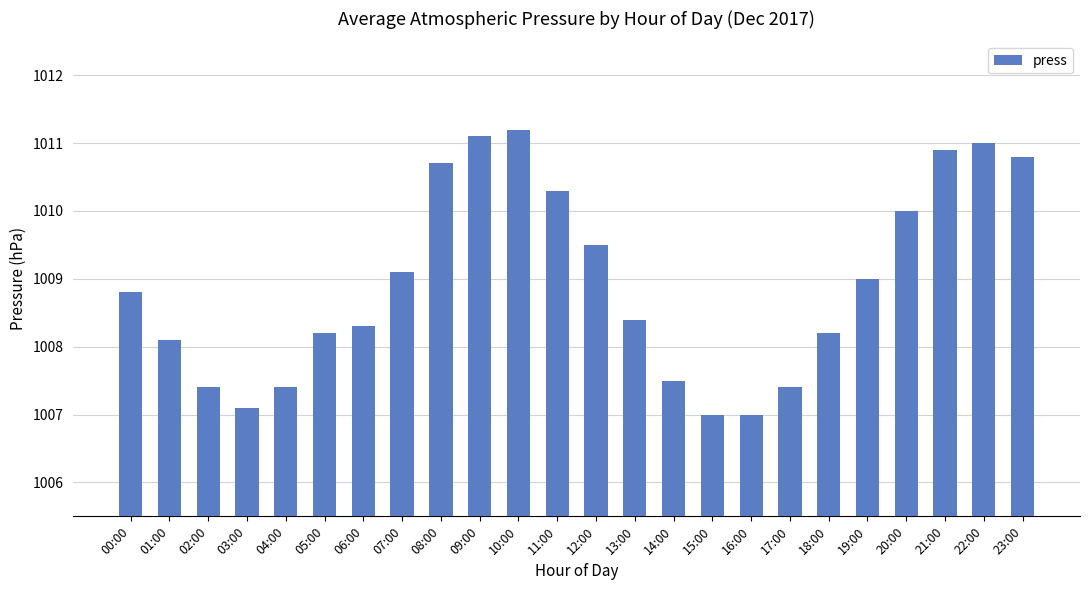

What position from the right is 21:00?

3